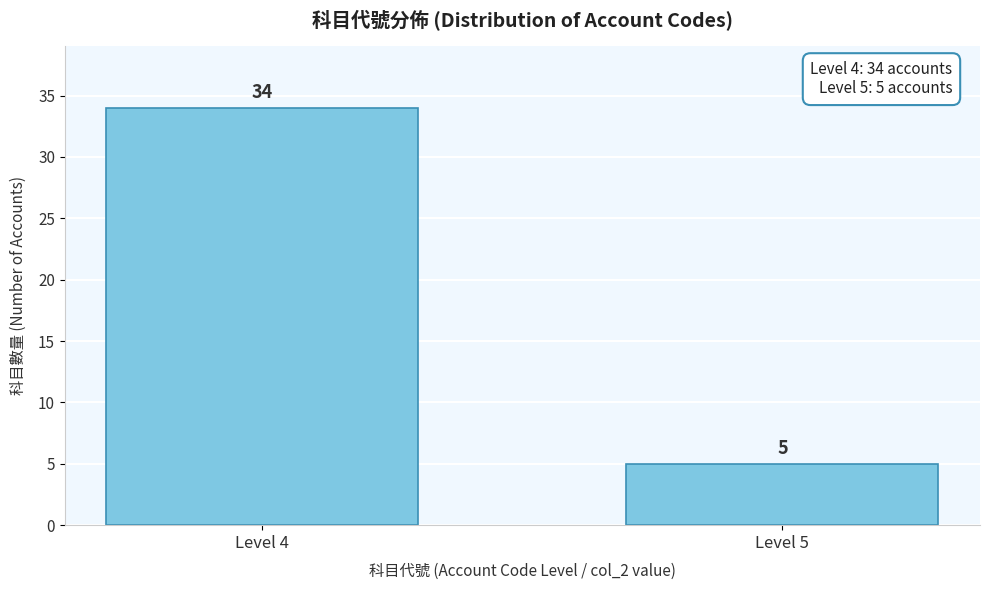

Reading left to right, extract all data points from this chart.

34	5